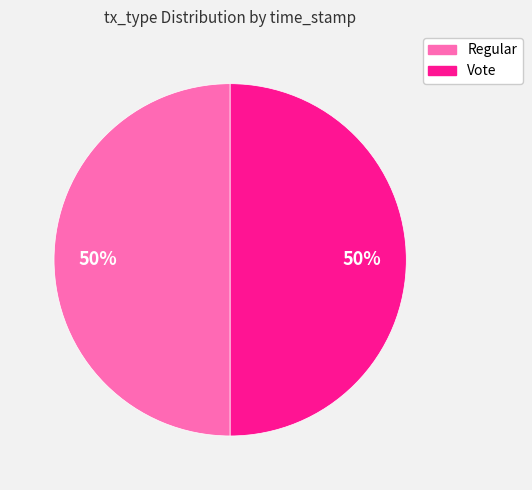

To the nearest percent, what percentage of the pie is Regular?

50%